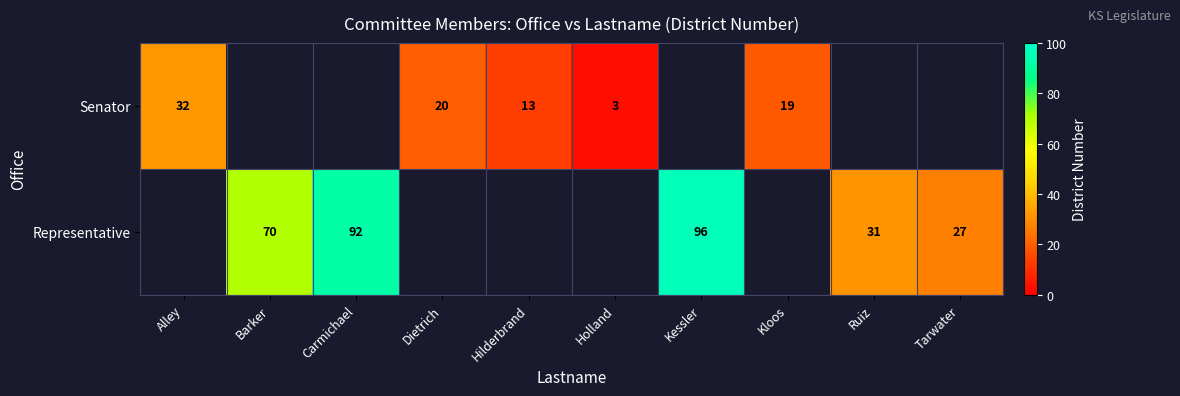

True or false: Representative has a value of 27 at Tarwater.

True